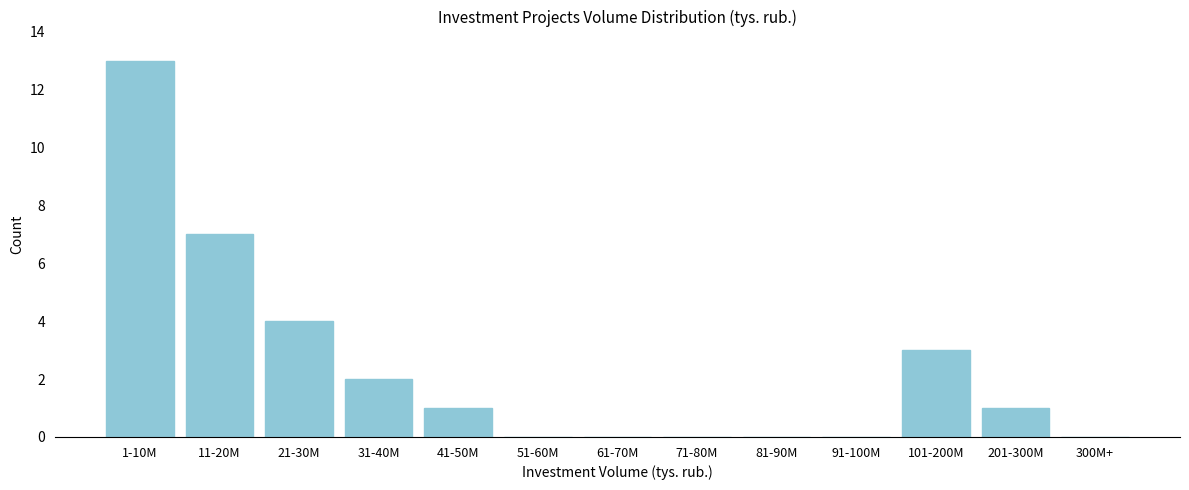

Reading right to left, transcribe all the data shown in this chart.

300M+=0	201-300M=1	101-200M=3	91-100M=0	81-90M=0	71-80M=0	61-70M=0	51-60M=0	41-50M=1	31-40M=2	21-30M=4	11-20M=7	1-10M=13